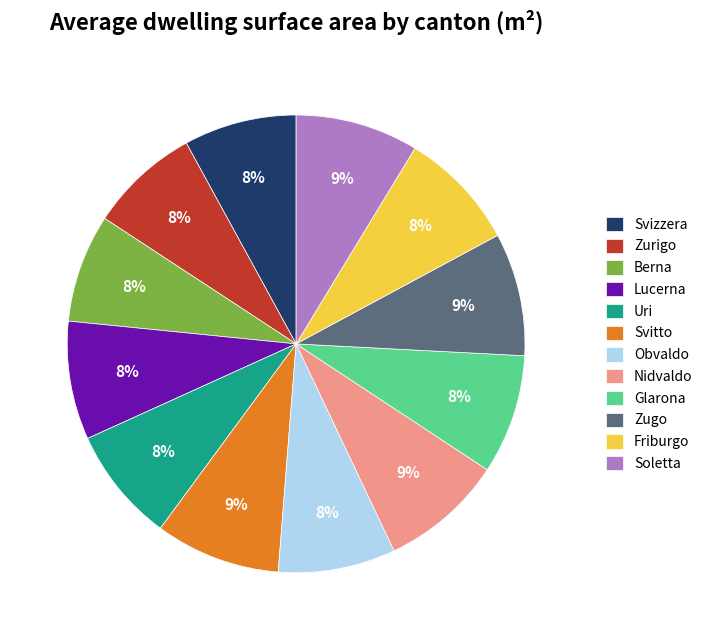

Does Lucerna account for over 50% of the chart?

No